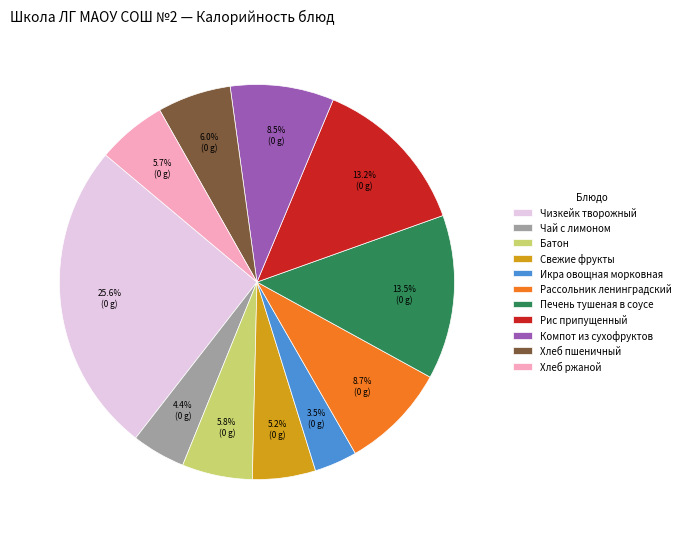

How many slices are in this pie chart?

11